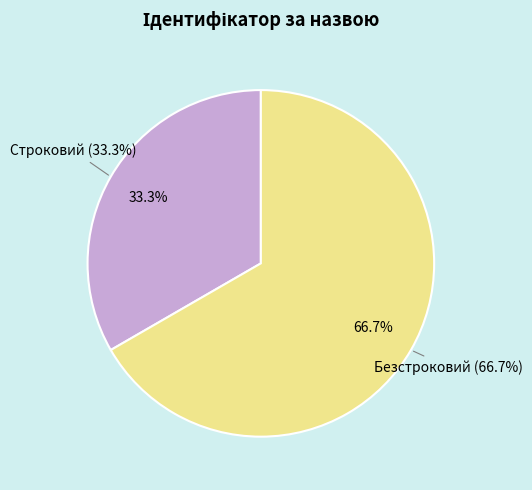

To the nearest percent, what is the combined percentage of Безстроковий and Строковий?

100%